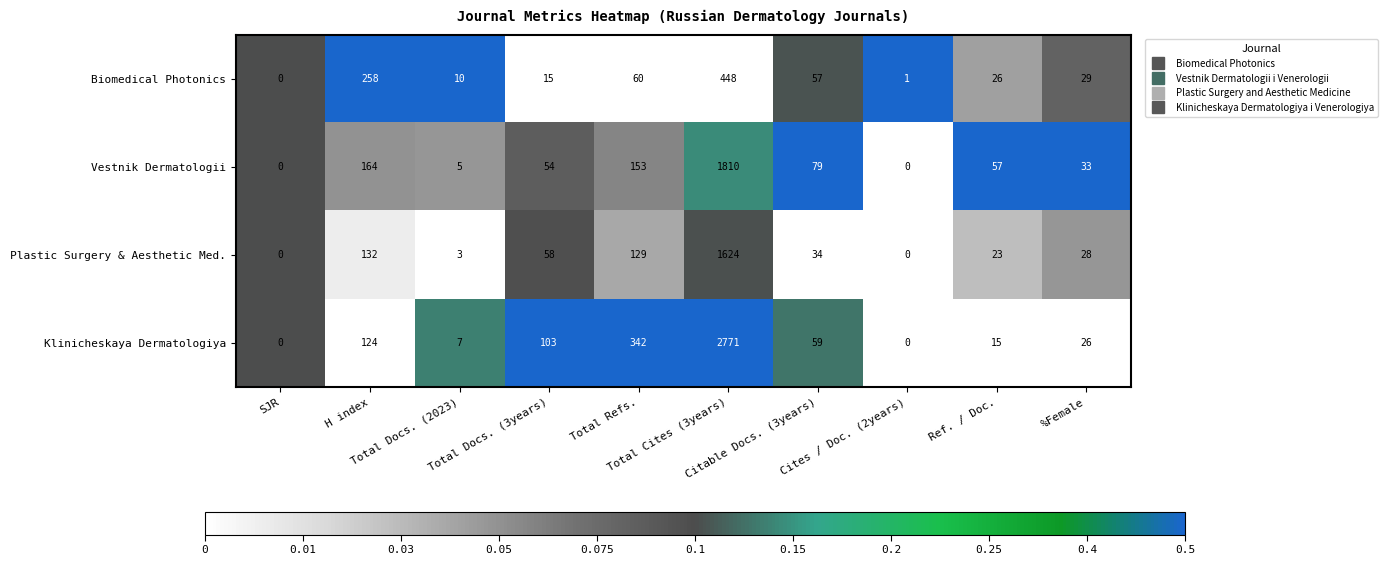

What is the greatest value displayed?

2771